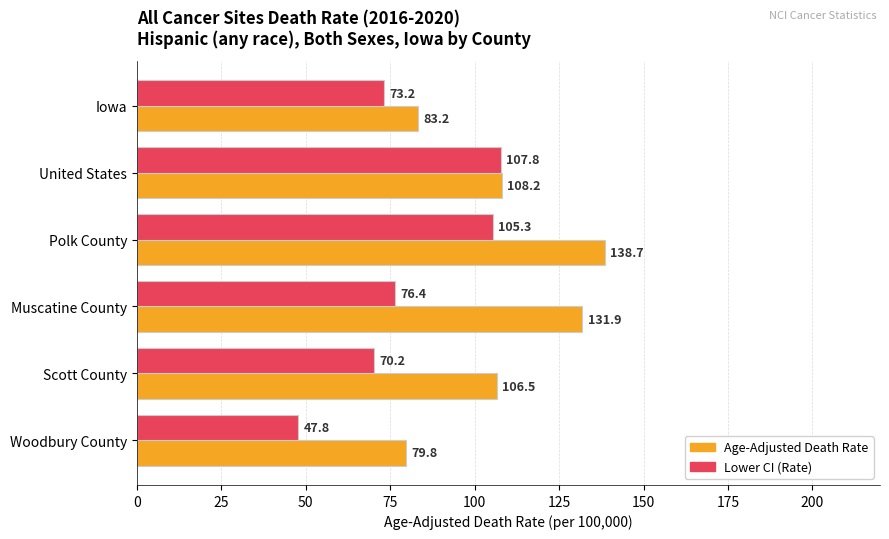

What value does the Lower CI (Rate) series have at Woodbury County?

47.8